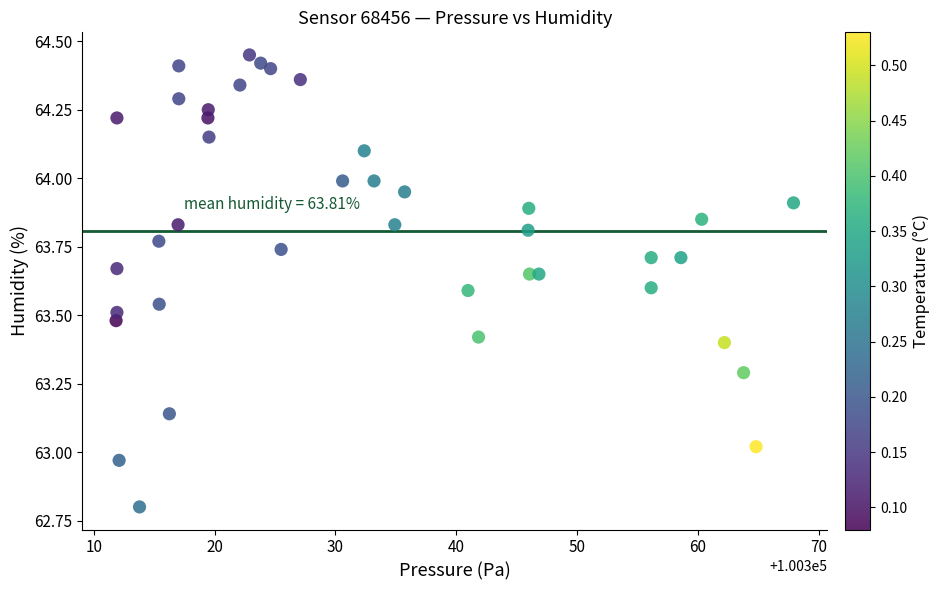

What is the range of X values (max minus min)?

56.1